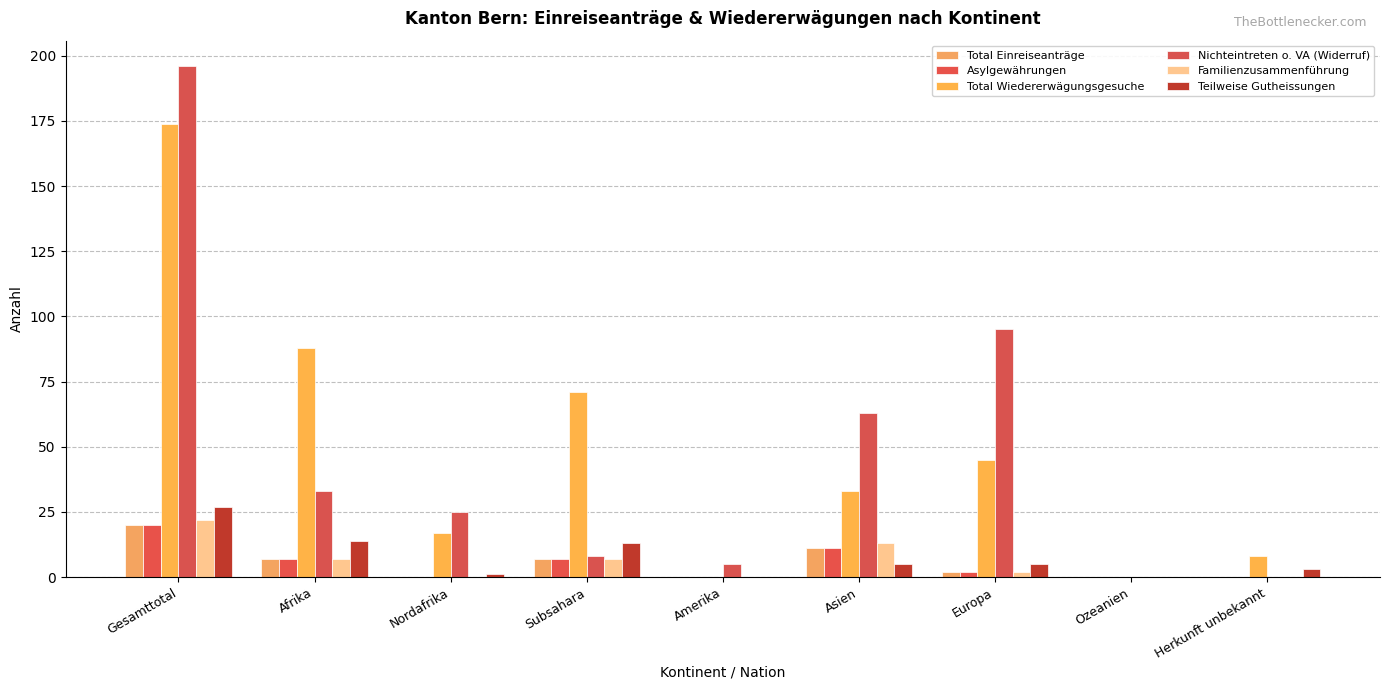

How many groups of bars are there?

9